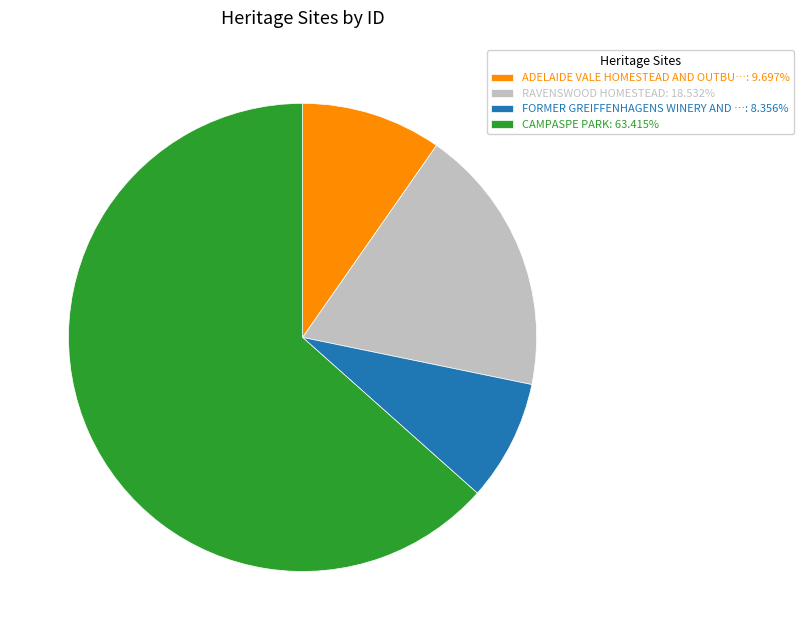

What is the ratio of the value at CAMPASPE PARK: 63.415% to the value at ADELAIDE VALE HOMESTEAD AND OUTBU…: 9.697%?

6.5